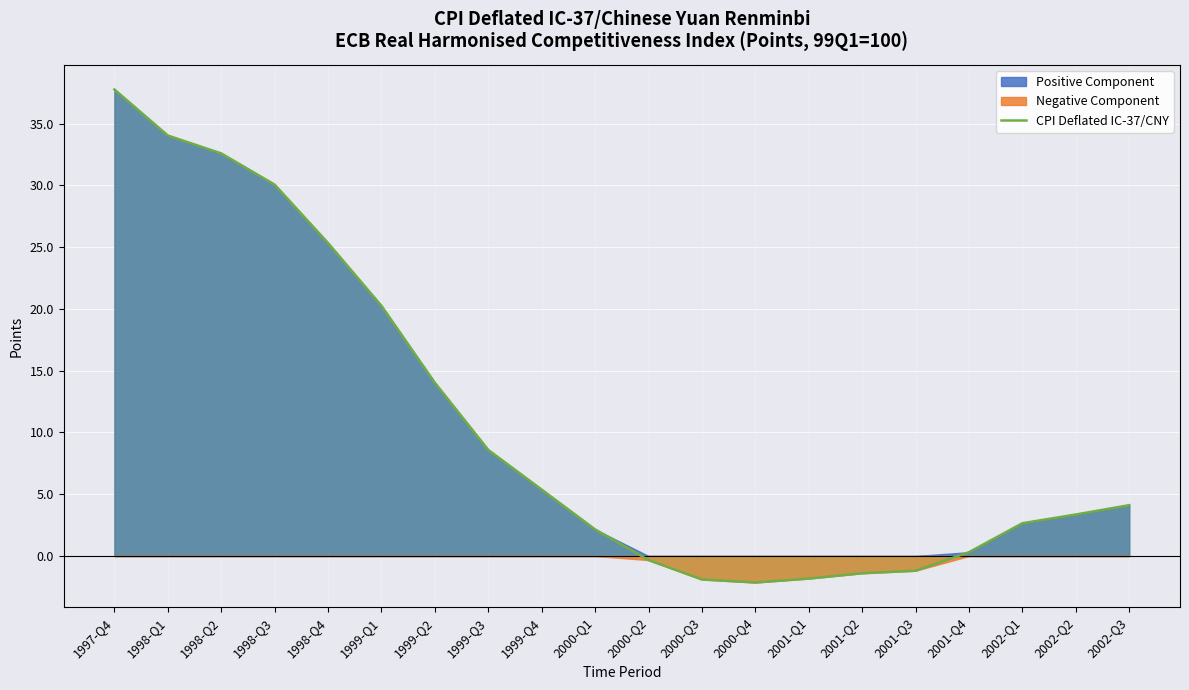

At which category does the chart reach its peak across all series?

1997-Q4